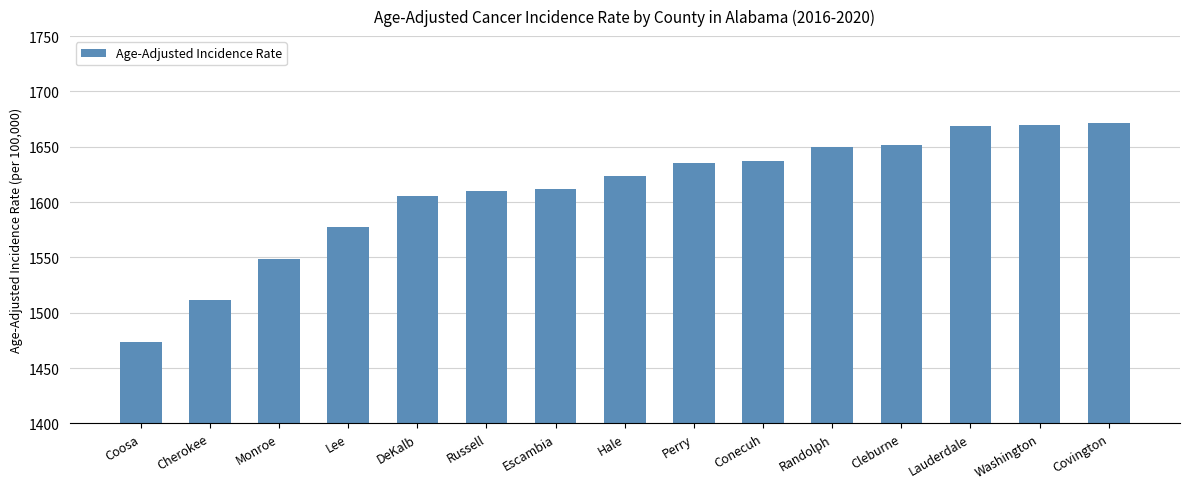

What is the label of the 11th bar from the right?

DeKalb